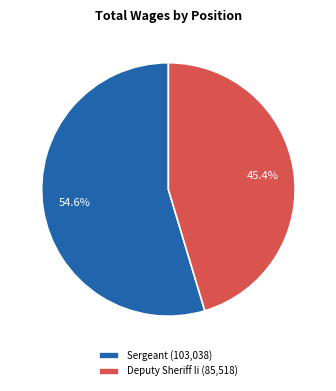

Rank the categories by value from lowest to highest.

Deputy Sheriff Ii, Sergeant